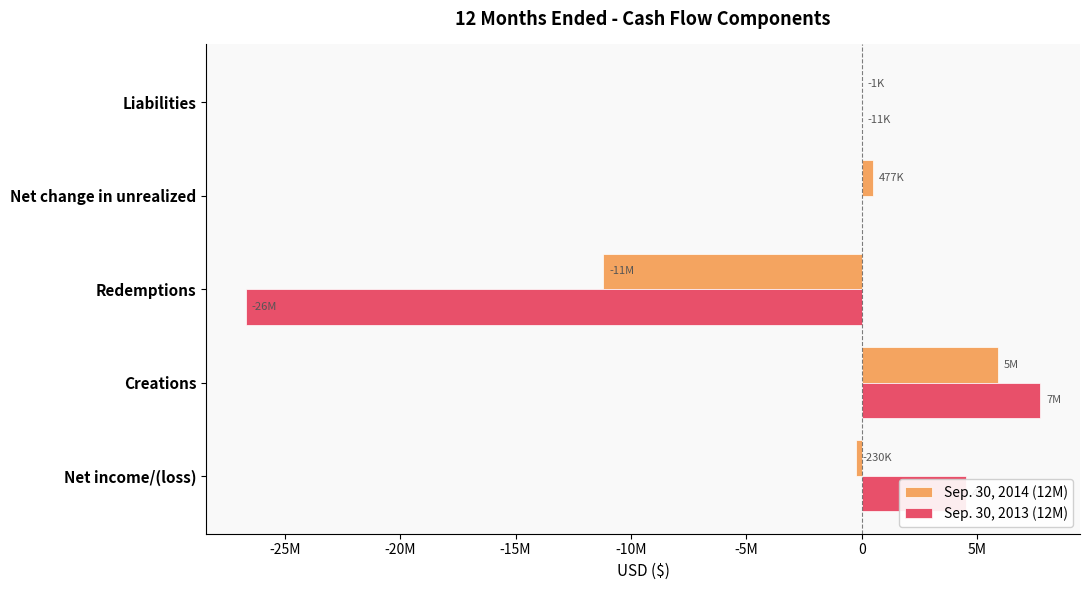

Reading right to left, list all the values displayed in this chart.

Sep. 30, 2014 (12M): -1753	477254	-11209535	5893107	-230386
Sep. 30, 2013 (12M): -11390	0	-26693165	7734465	4505517